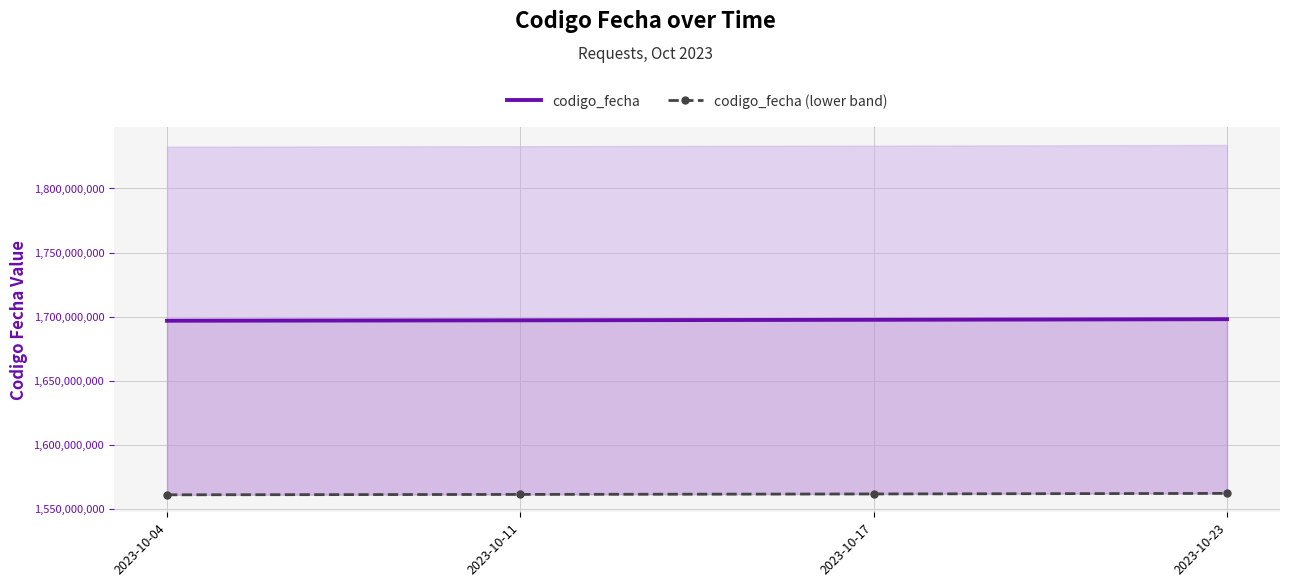

True or false: codigo_fecha and codigo_fecha (lower band) cross at least once.

False